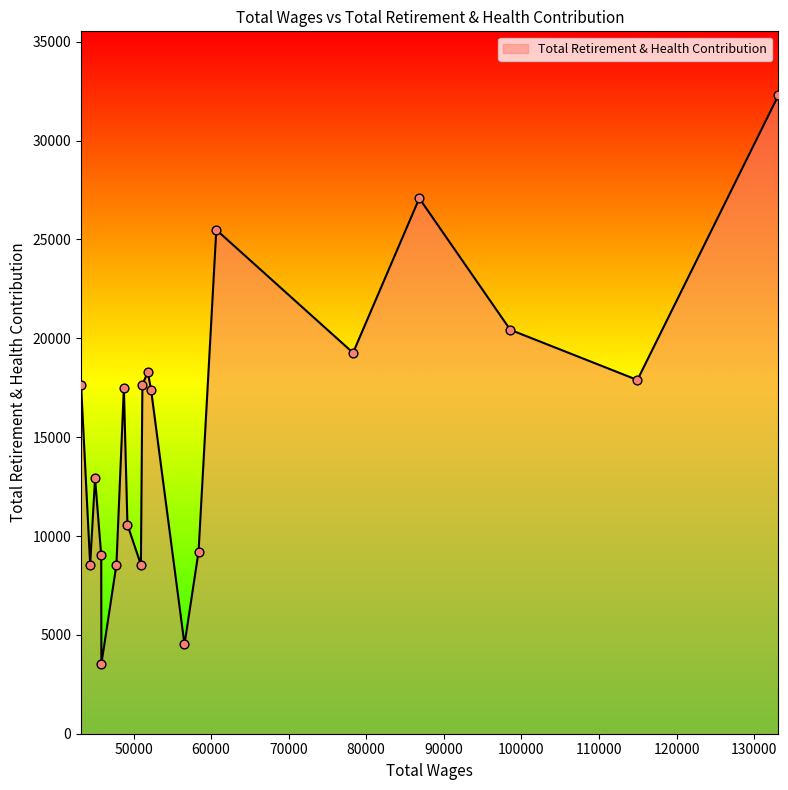

What is the difference between the maximum and minimum values?

28776